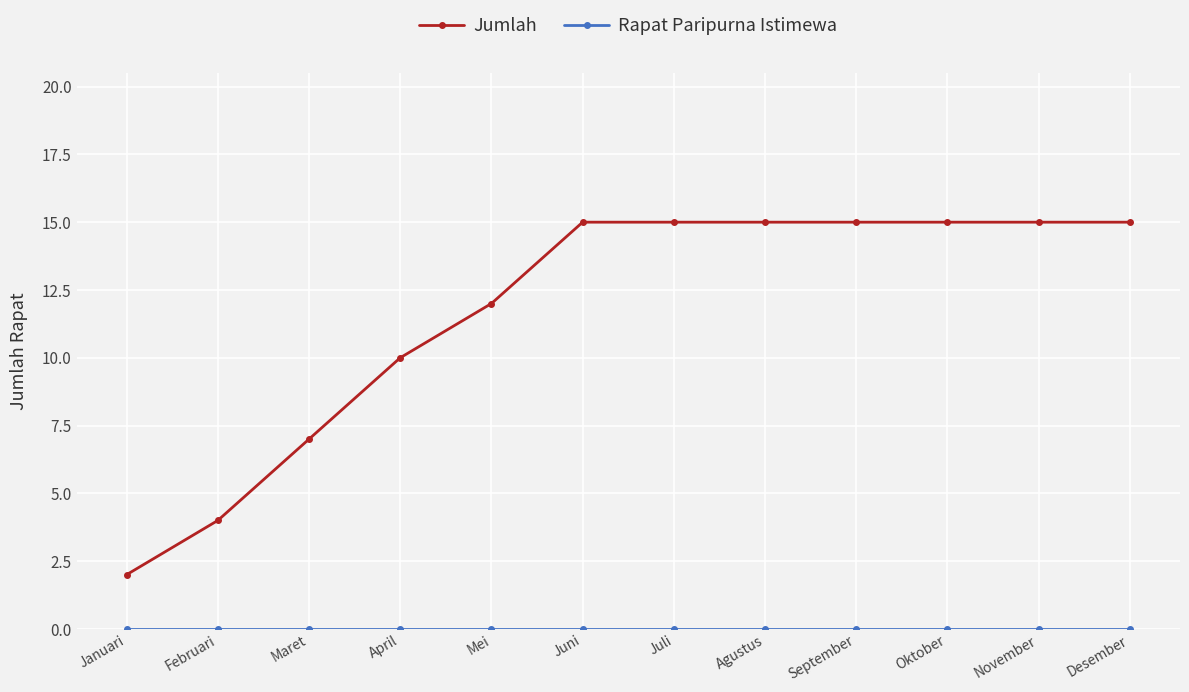

Which category has the lowest value in the Jumlah series?

Januari